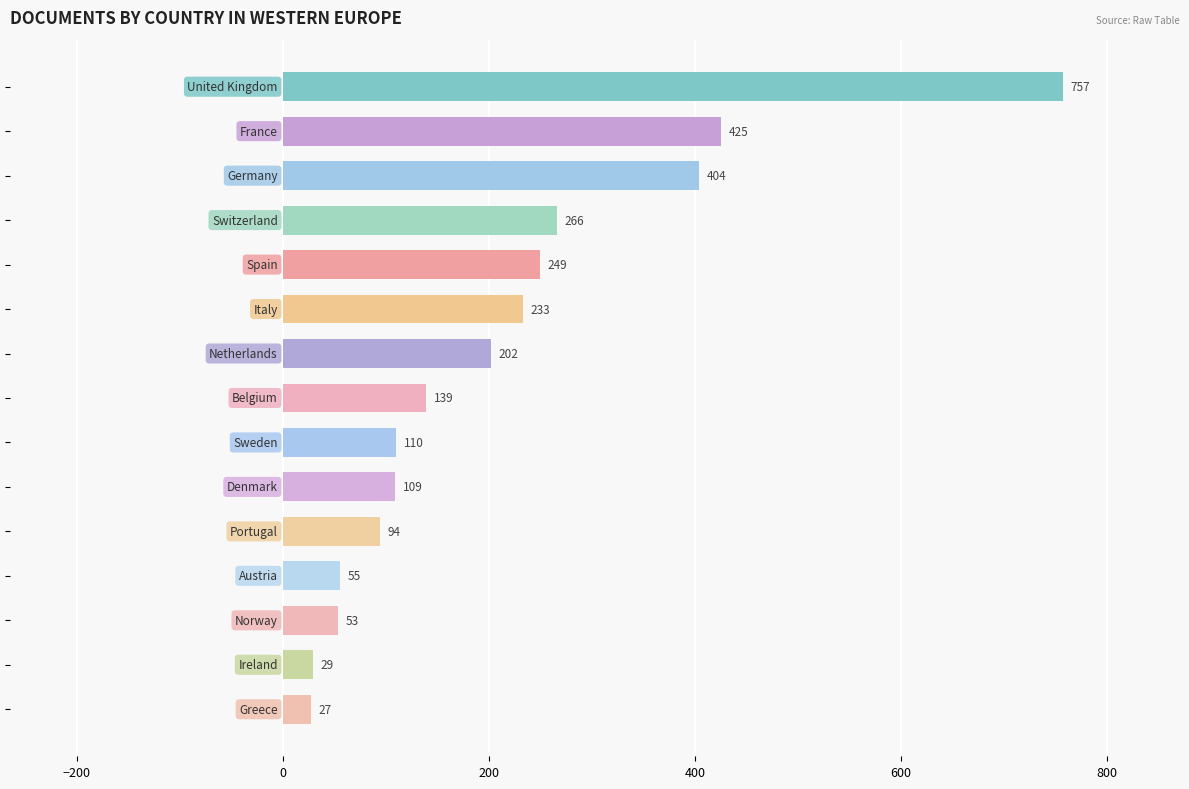

What is the value of the 13th bar from the top?

53